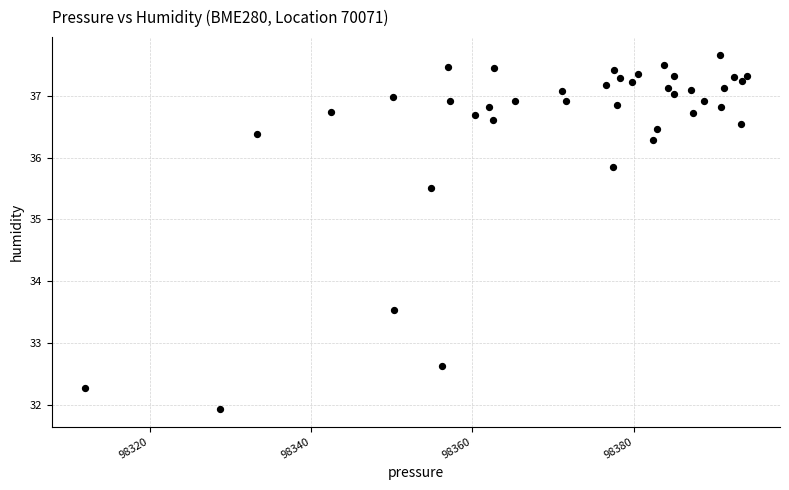

What Y value in the scatter plot is closest to 34?

33.5